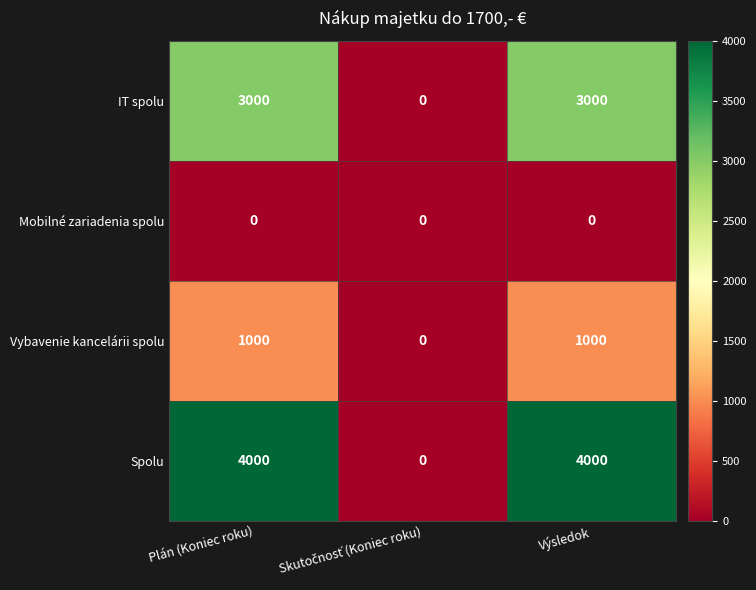

Rank the series by their maximum value, from highest to lowest.

Spolu, IT spolu, Vybavenie kancelárii spolu, Mobilné zariadenia spolu